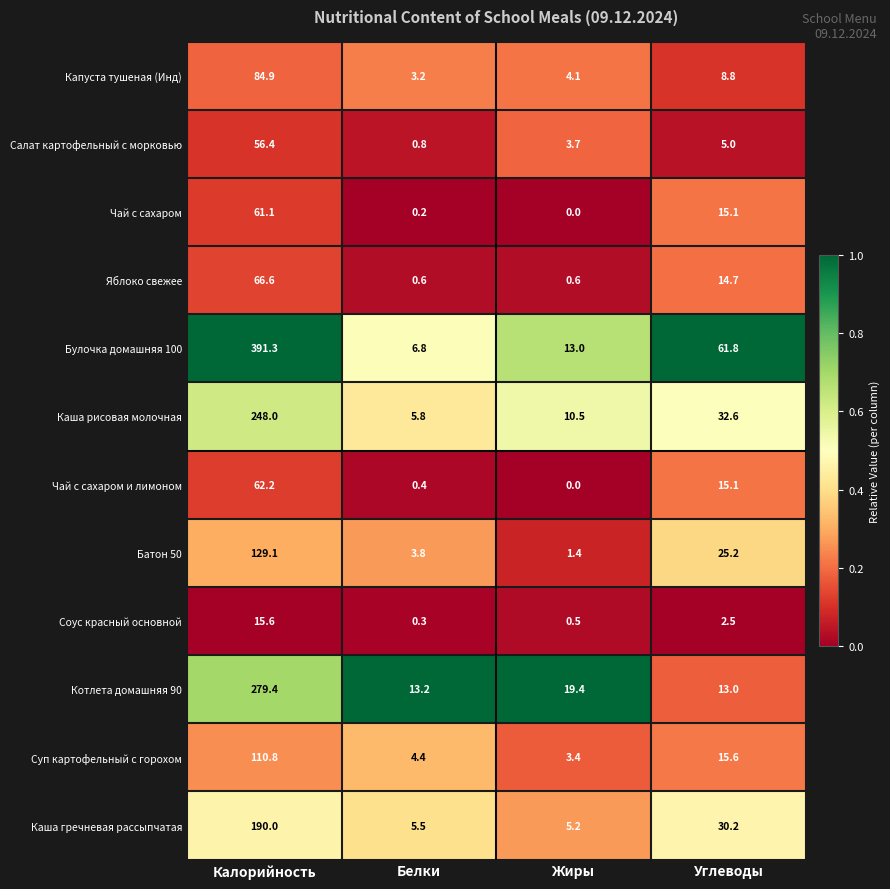

What value does the Капуста тушеная (Инд) series have at Жиры?

4.1